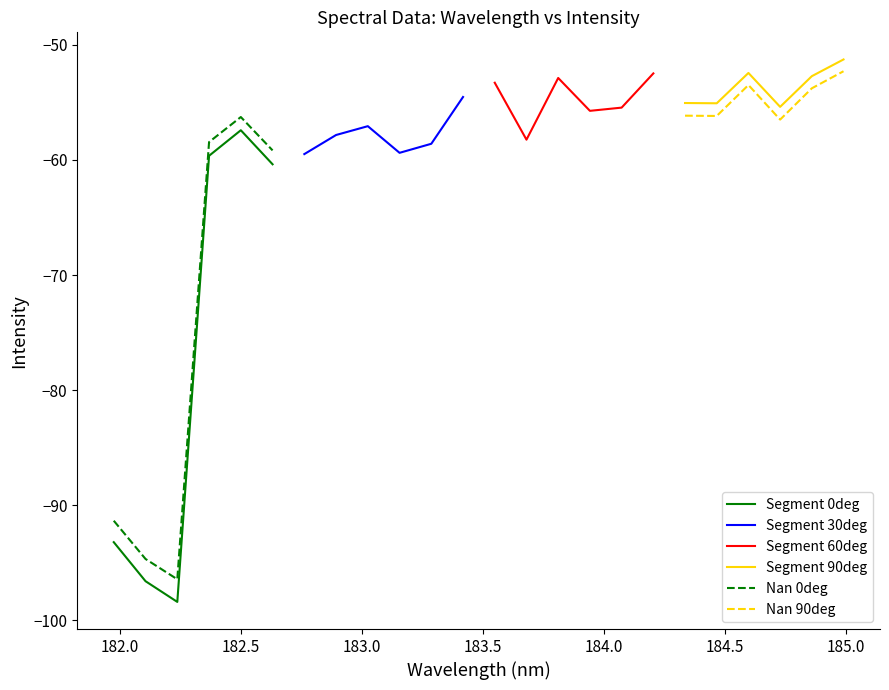

What is the maximum value shown in the chart?

-51.3